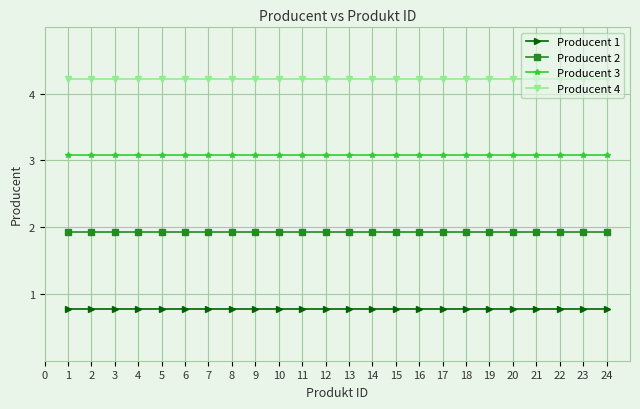

True or false: Producent 3 and Producent 4 intersect in this chart.

False